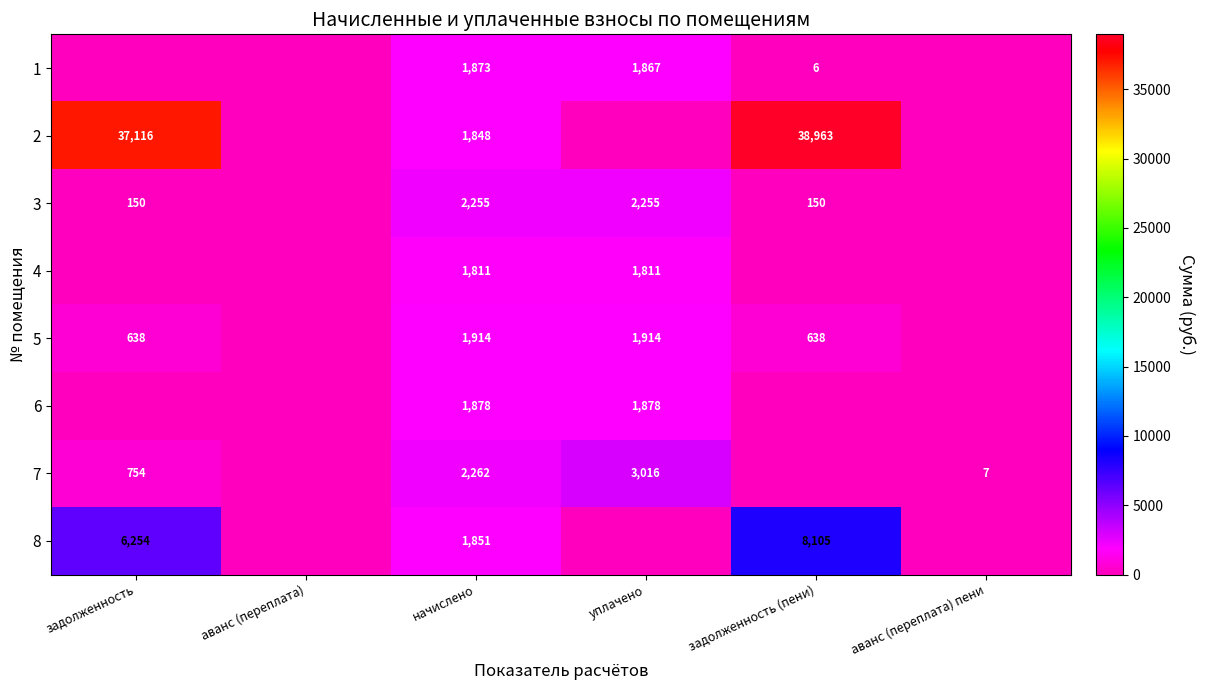

What is the difference between the 3 values at задолженность and уплачено?

2105